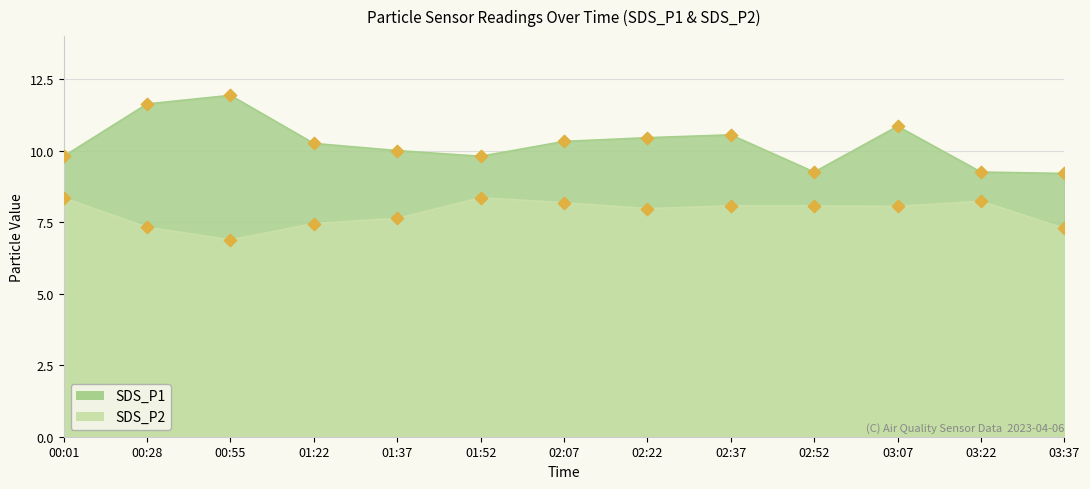

Which series contains the highest Y value?

SDS_P1